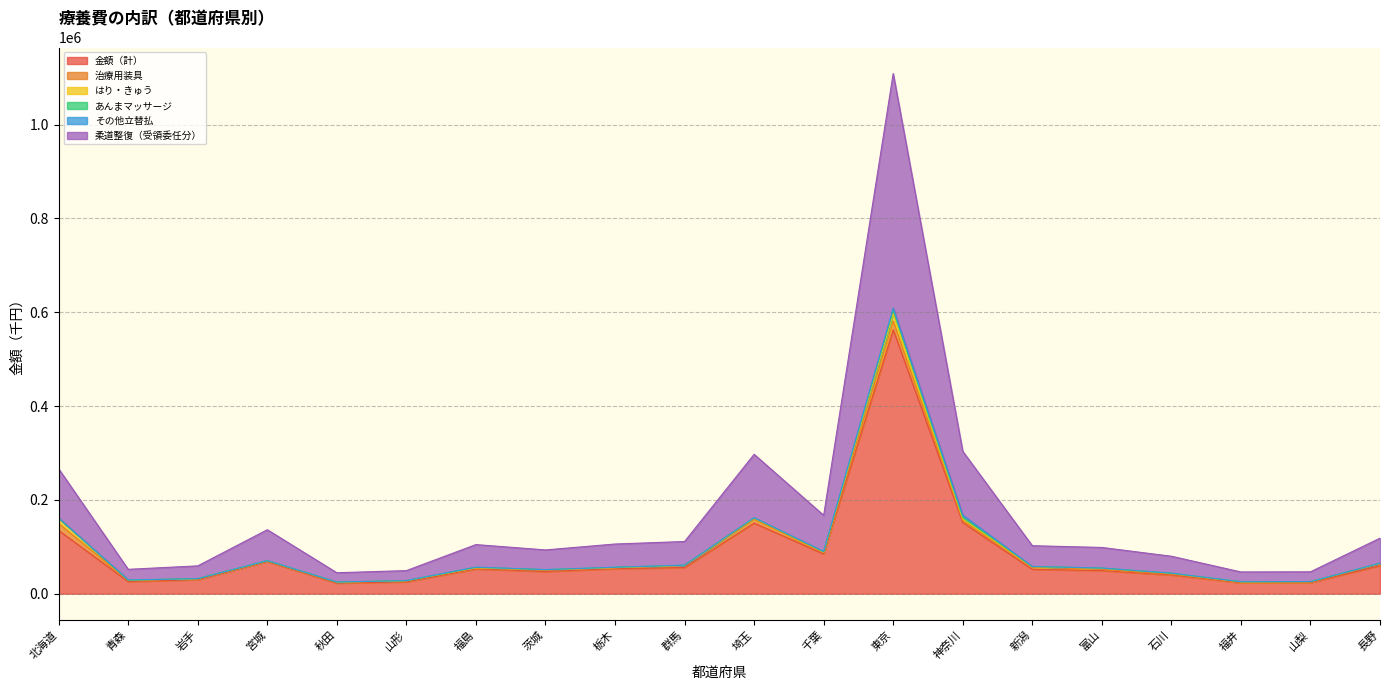

The その他立替払 series shows 161.3 at 埼玉. True or false?

False